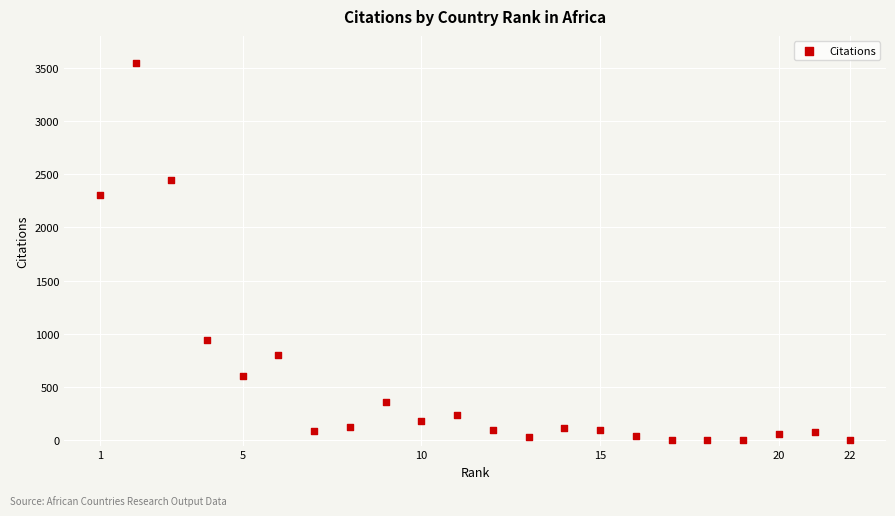

What Y value in the scatter plot is closest to 1771?

2301